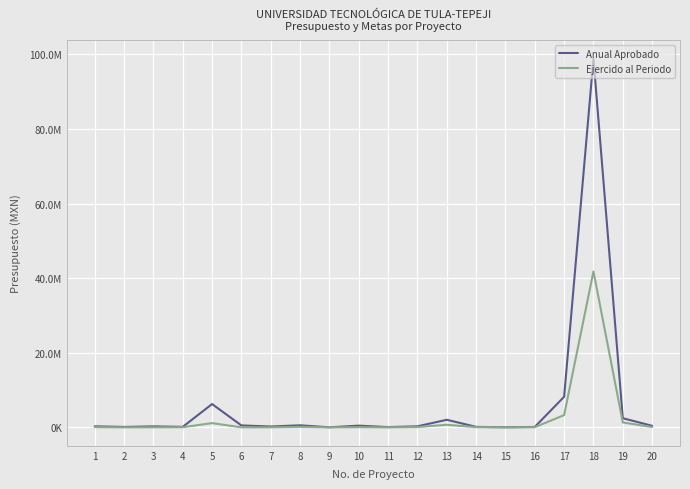

Which has a higher value, 17 or 1?

17